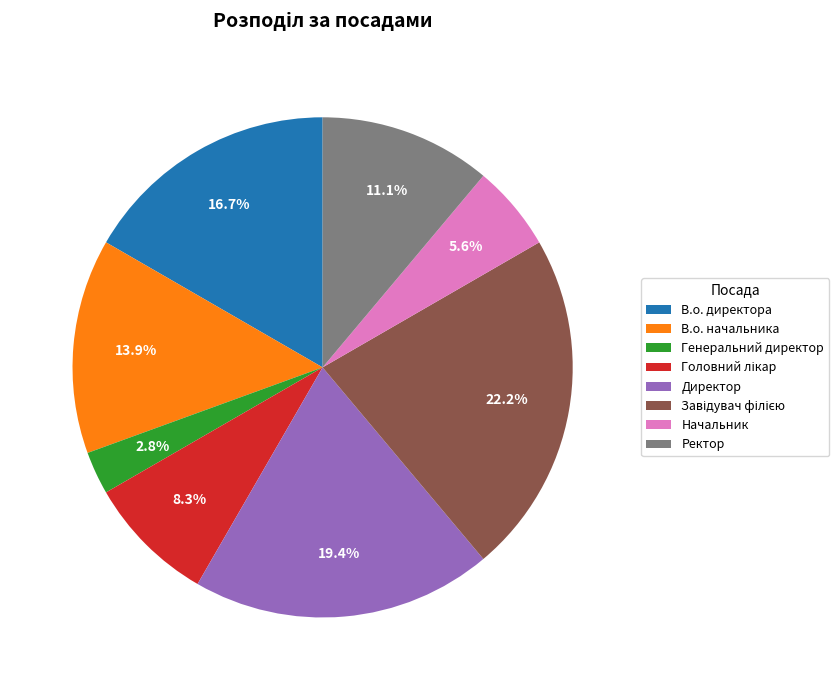

True or false: Начальник accounts for 17% of the total.

False